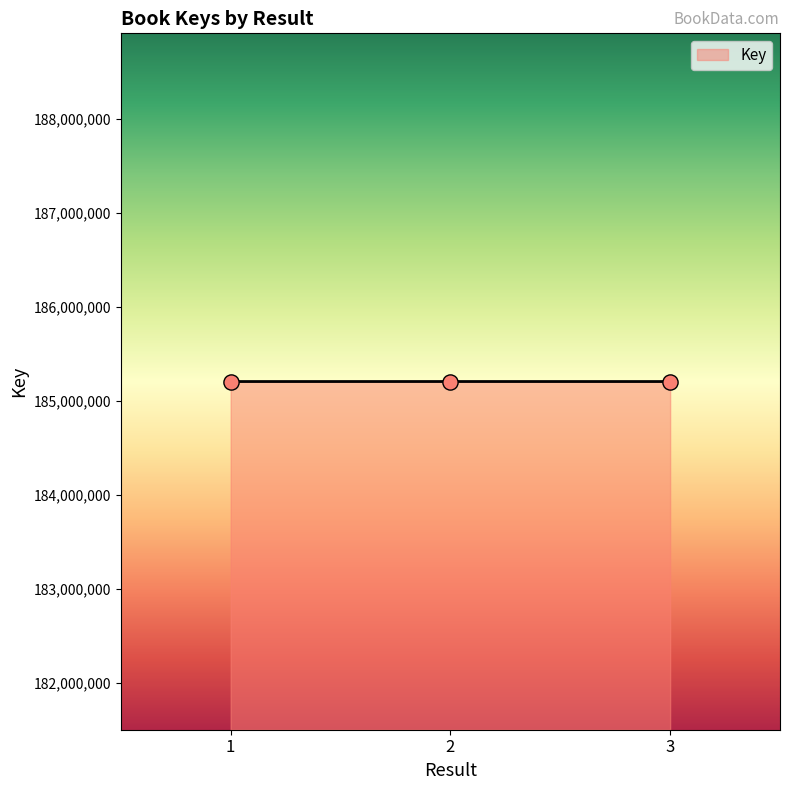

Approximately how many times larger is the value at 3 compared to 2?

1.0